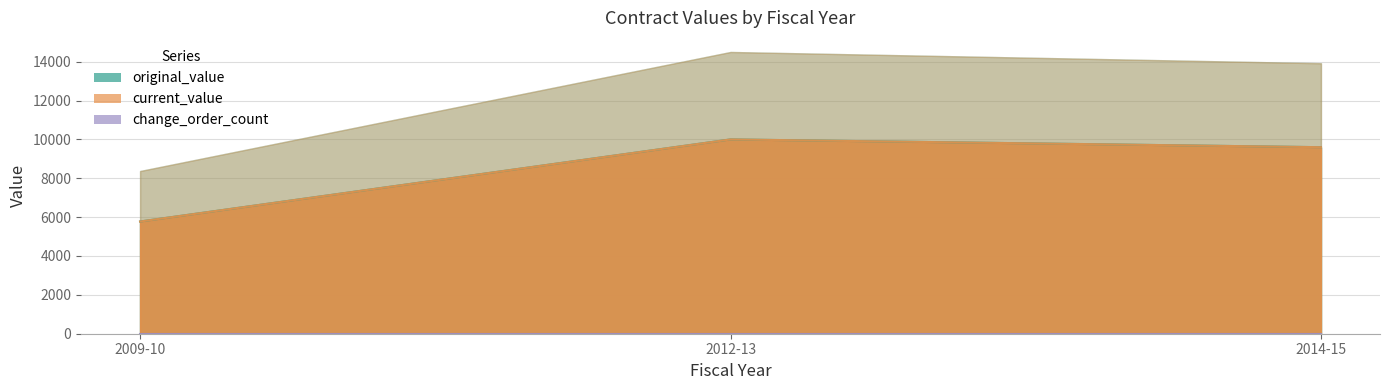

Reading left to right, transcribe all the data shown in this chart.

original_value: 5775	10000	9600
current_value: 5775	10000	9600